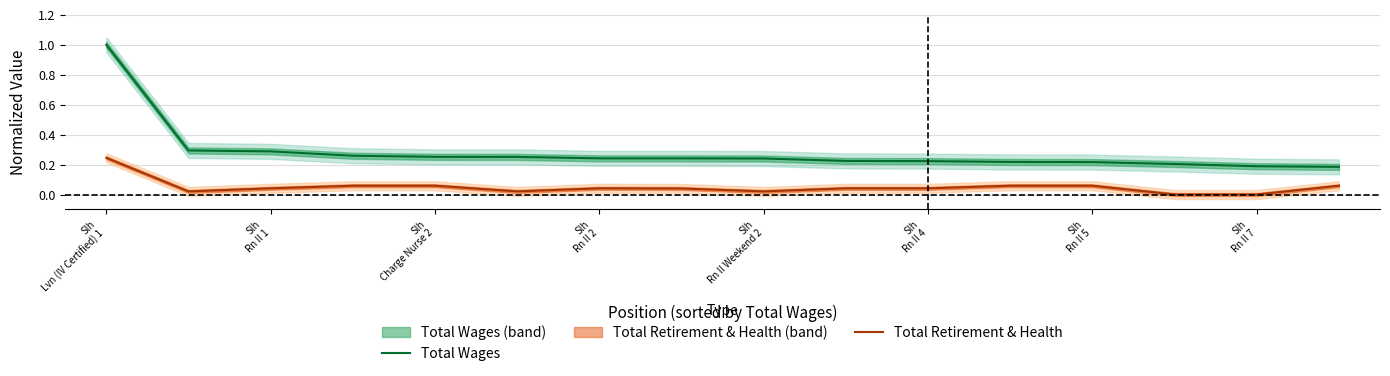

True or false: Total Wages and Total Retirement & Health intersect in this chart.

False